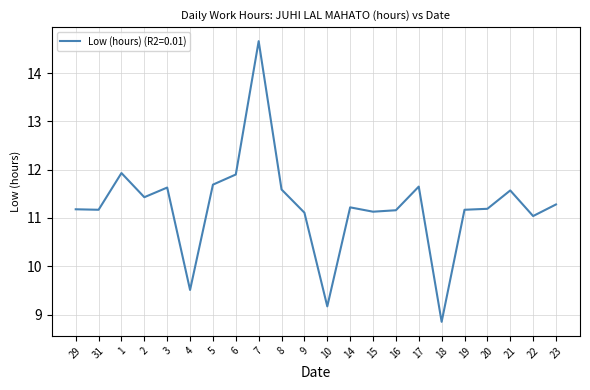

What is the change in value from 29 to 6?

+0.7